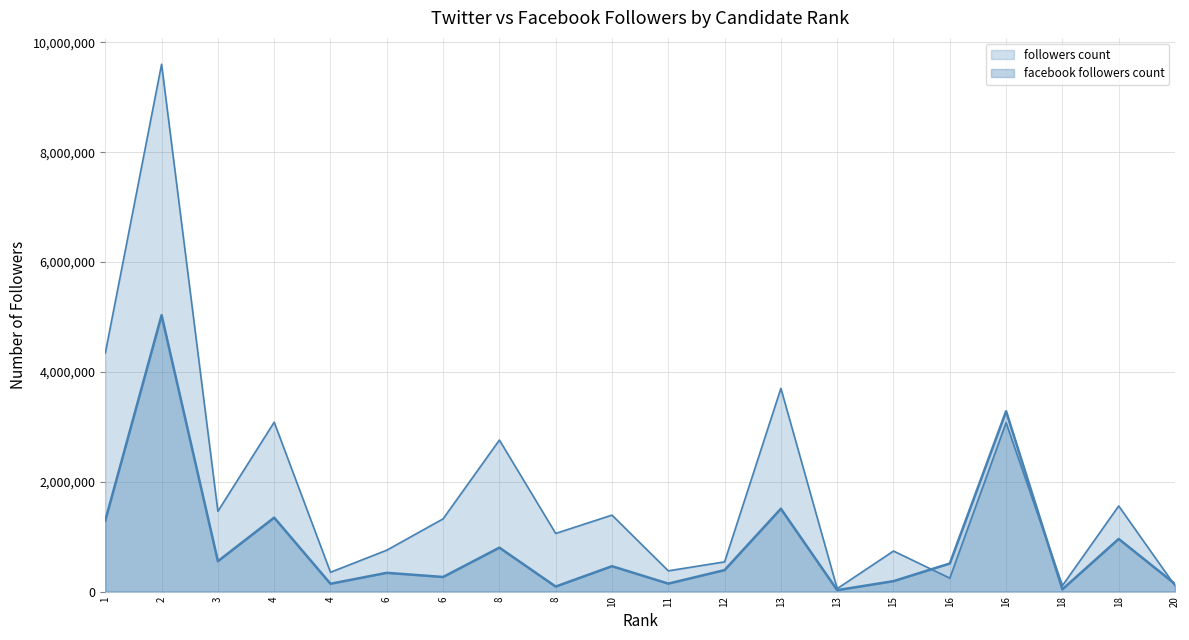

The followers count series shows 3085138 at 4. True or false?

True